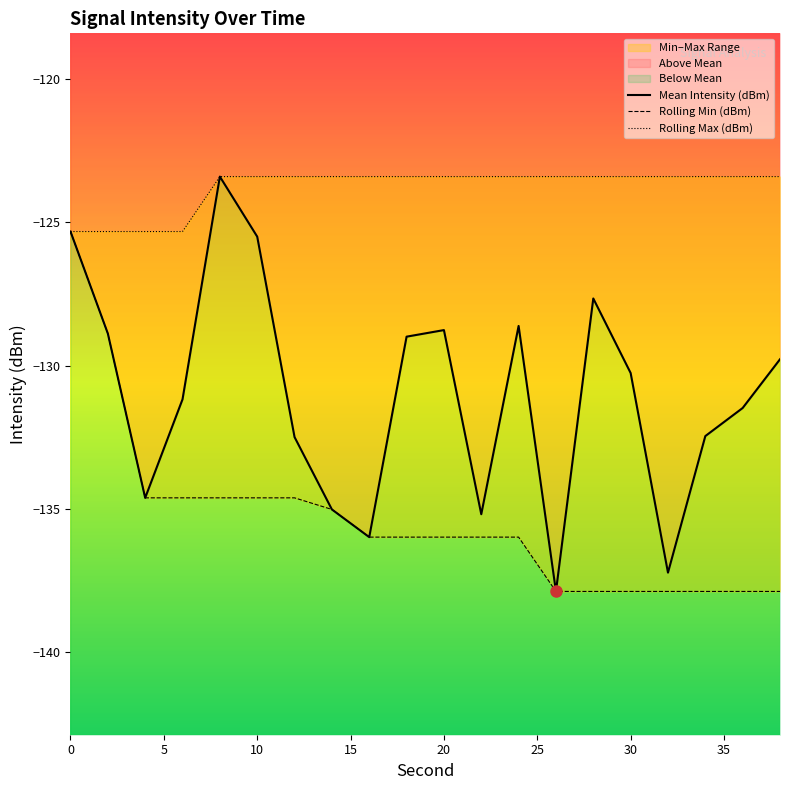

What is the smallest value displayed?

-137.9